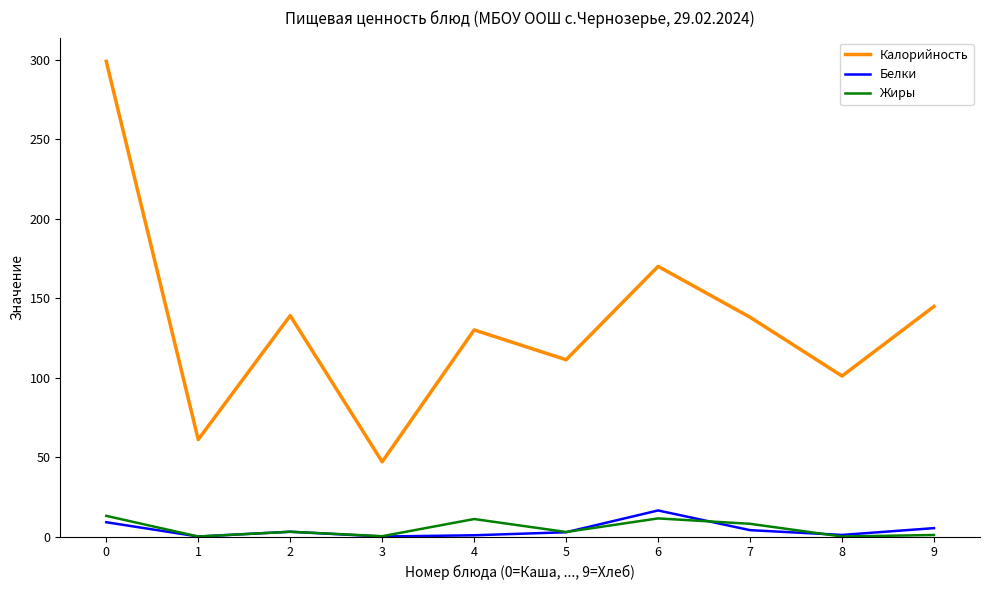

True or false: Белки and Калорийность cross at least once.

False